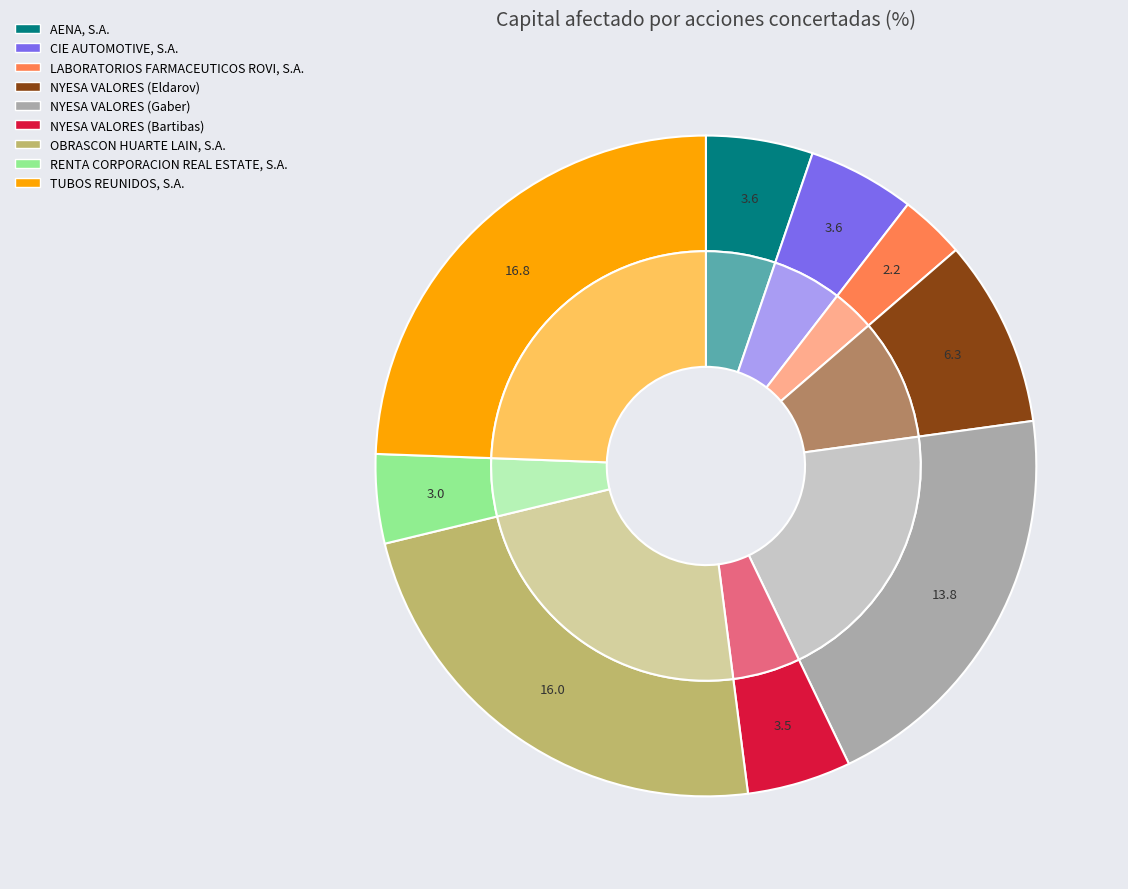

Which category has the smallest portion of the pie?

LABORATORIOS FARMACEUTICOS ROVI, S.A.